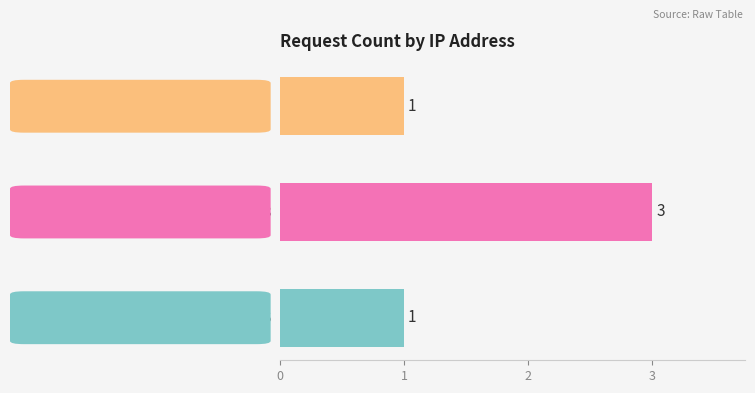

What is the ratio of the value at 66.249.79.26 to the value at 123.125.71.111?

1.0